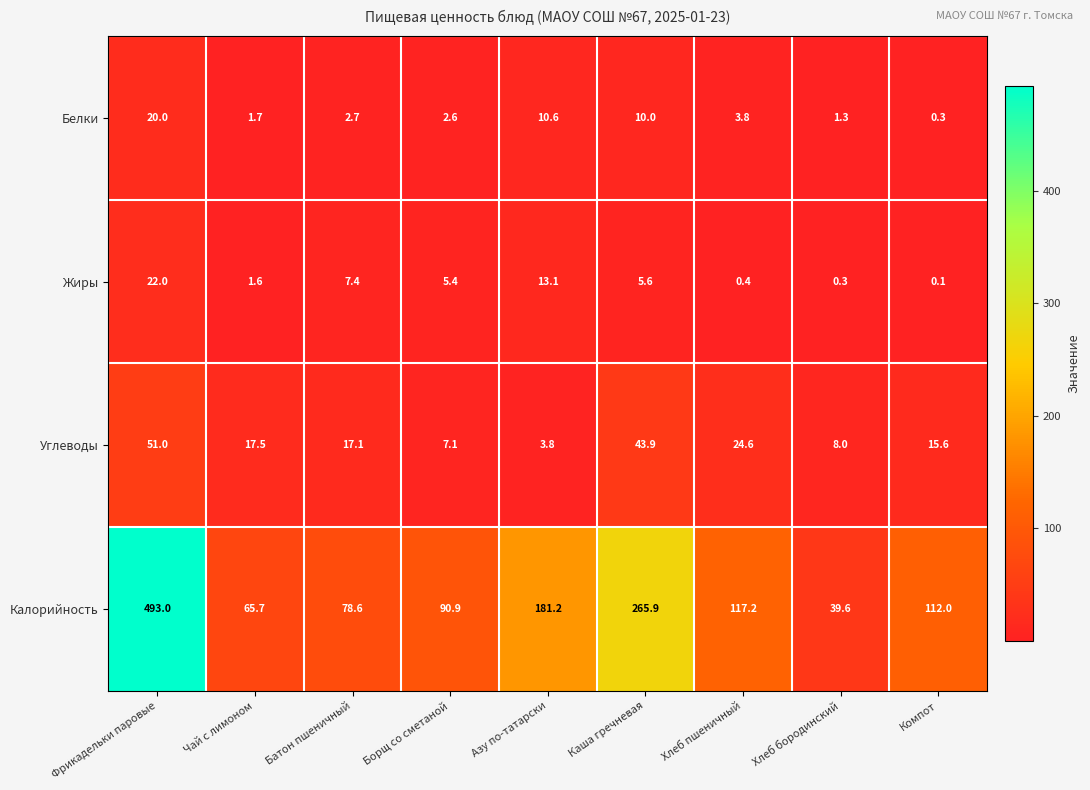

What is the difference between the Белки values at Чай с лимоном and Компот?

1.4